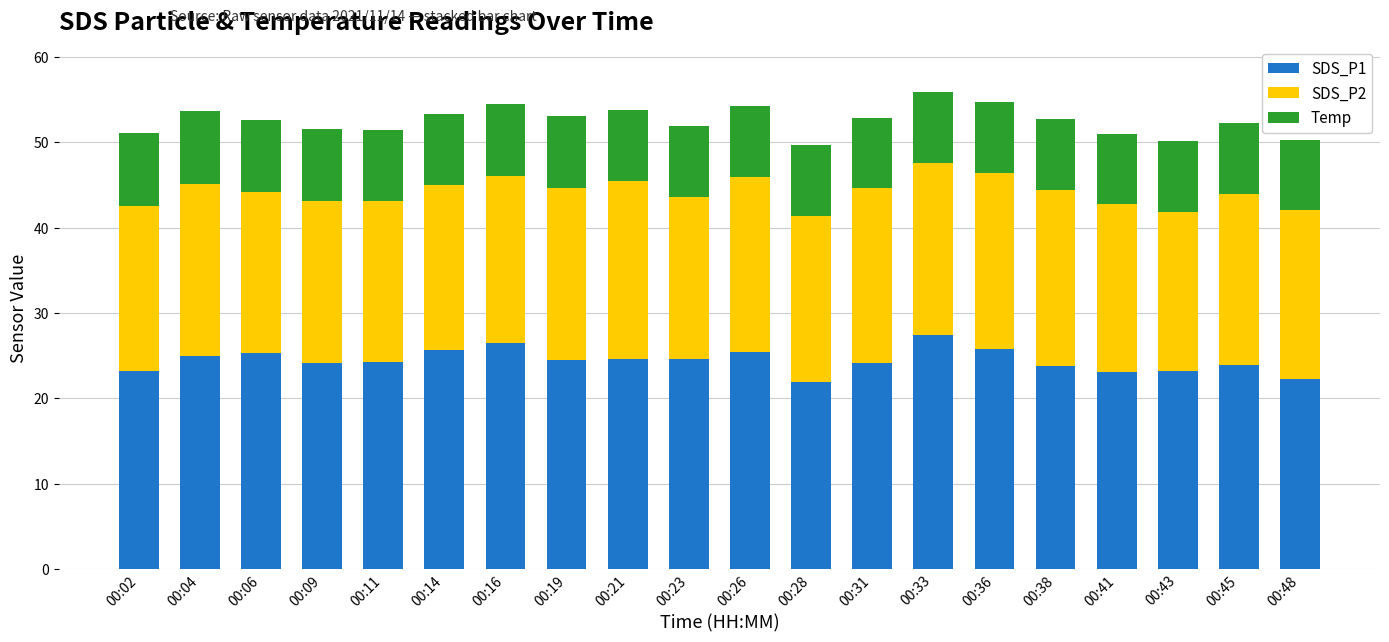

The SDS_P1 series shows 43.8 at 00:04. True or false?

False